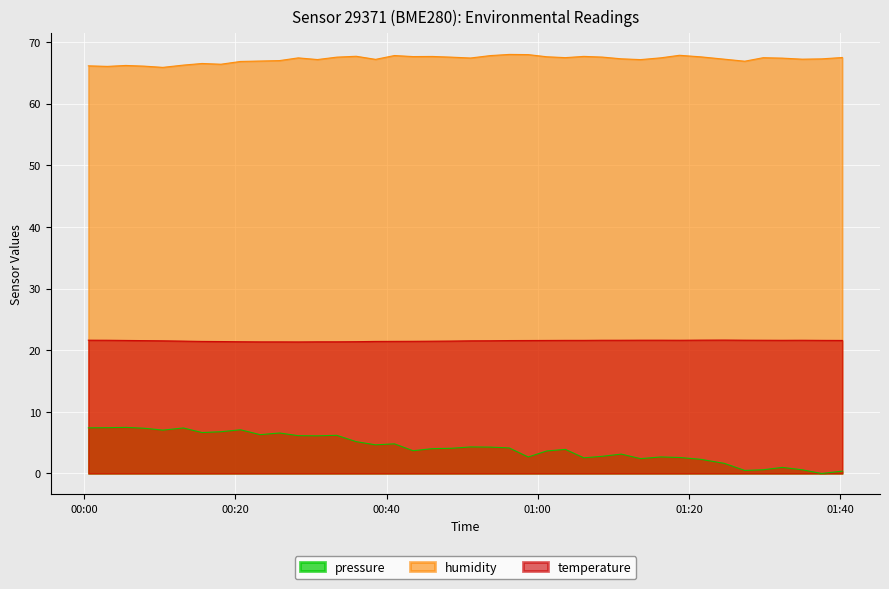

How many series are shown in this chart?

3